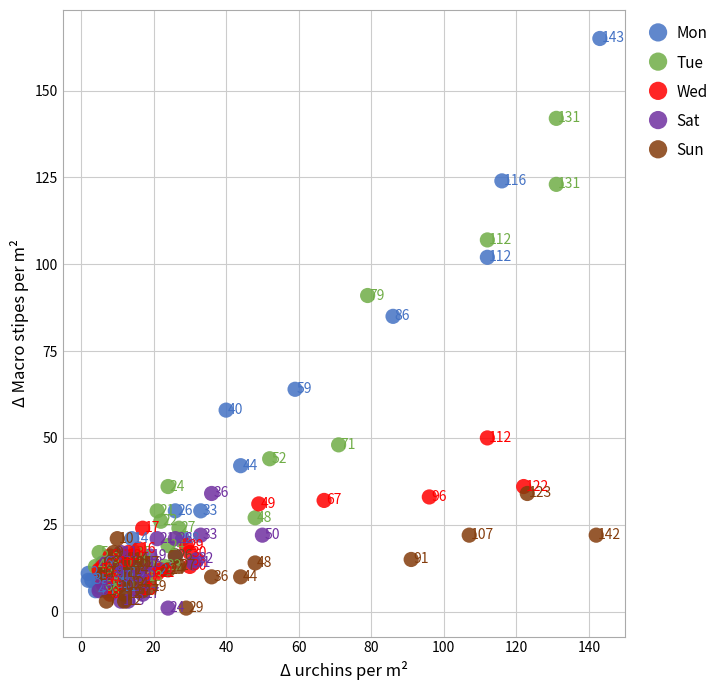

Which series has the largest Y range (max minus min)?

Mon